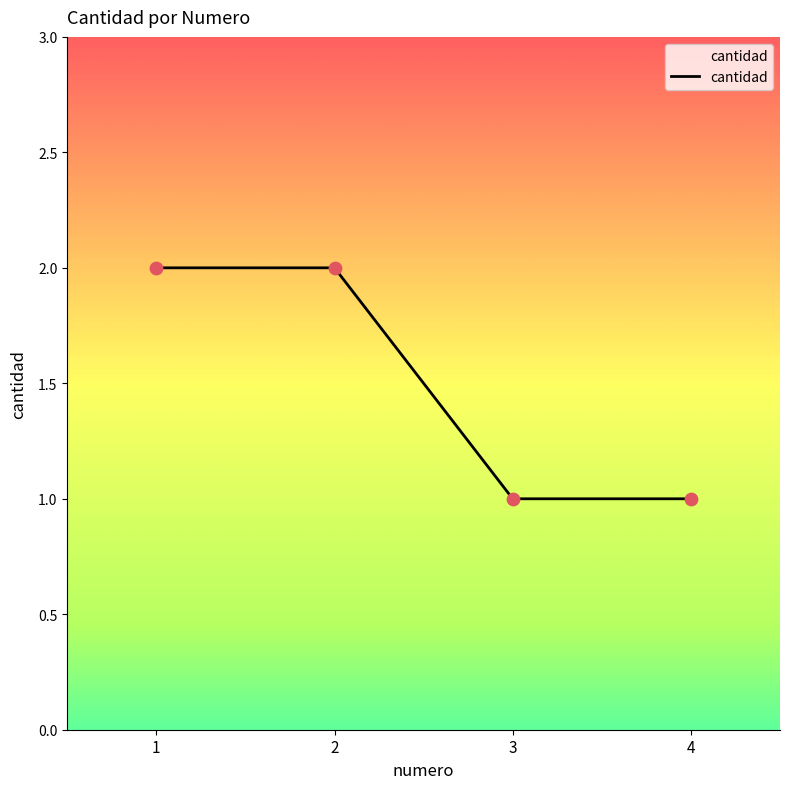

Between 4 and 1, which is larger?

1